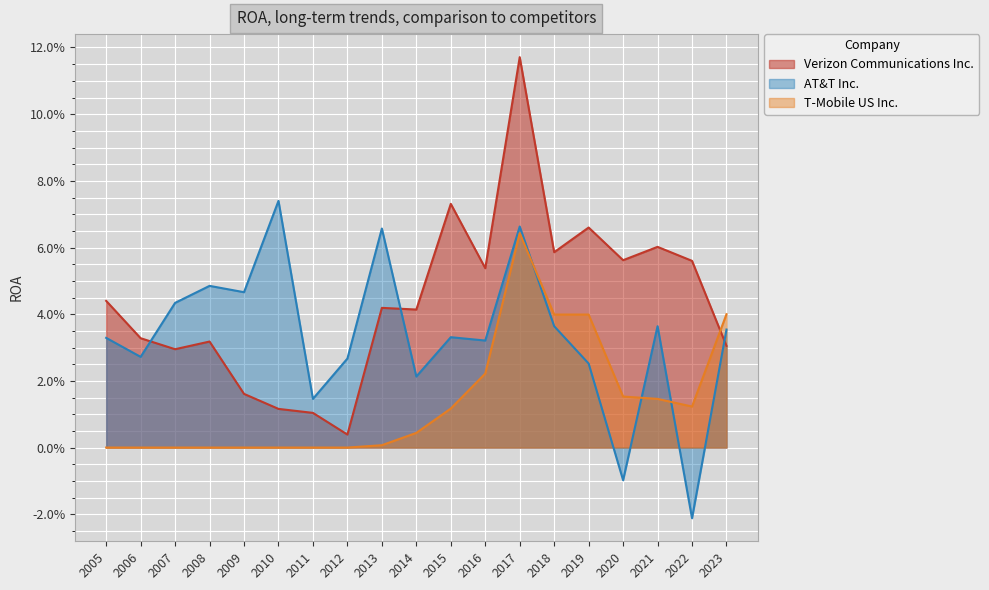

Which series has the largest range (max minus min)?

Verizon Communications Inc.